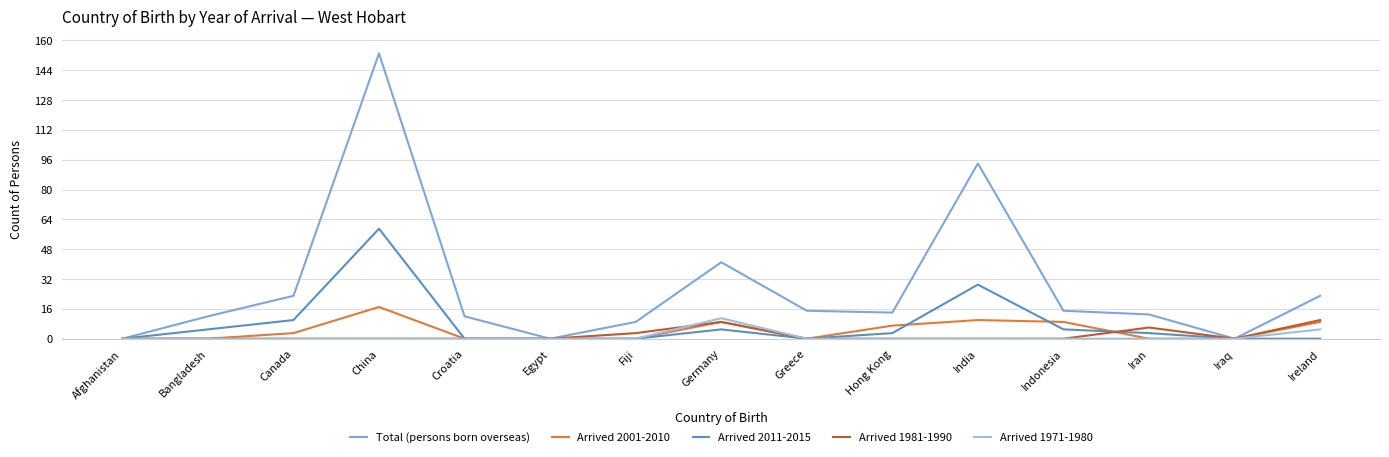

Reading left to right, what are all the values shown in this chart?

Total (persons born overseas): 0	12	23	153	12	0	9	41	15	14	94	15	13	0	23
Arrived 2001-2010: 0	0	3	17	0	0	0	9	0	7	10	9	0	0	9
Arrived 2011-2015: 0	5	10	59	0	0	0	5	0	3	29	5	3	0	0
Arrived 1981-1990: 0	0	0	0	0	0	3	9	0	0	0	0	6	0	10
Arrived 1971-1980: 0	0	0	0	0	0	0	11	0	0	0	0	0	0	5